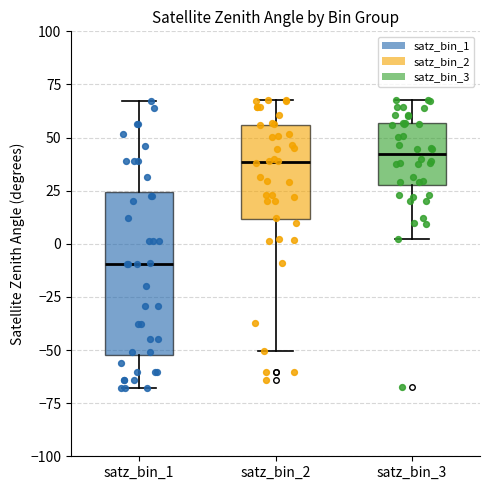

Reading left to right, transcribe this box plot: for each box, give where its median line is, the range the box spans, and where its two whiskers end, as read against the y-axis. The values are not printed on the chart, so give them approximately, as read against the axis.

satz_bin_1: median -10, box -50 to 25, whiskers -70 to 65
satz_bin_2: median 40, box 10 to 55, whiskers -50 to 70
satz_bin_3: median 40, box 30 to 55, whiskers 0 to 70